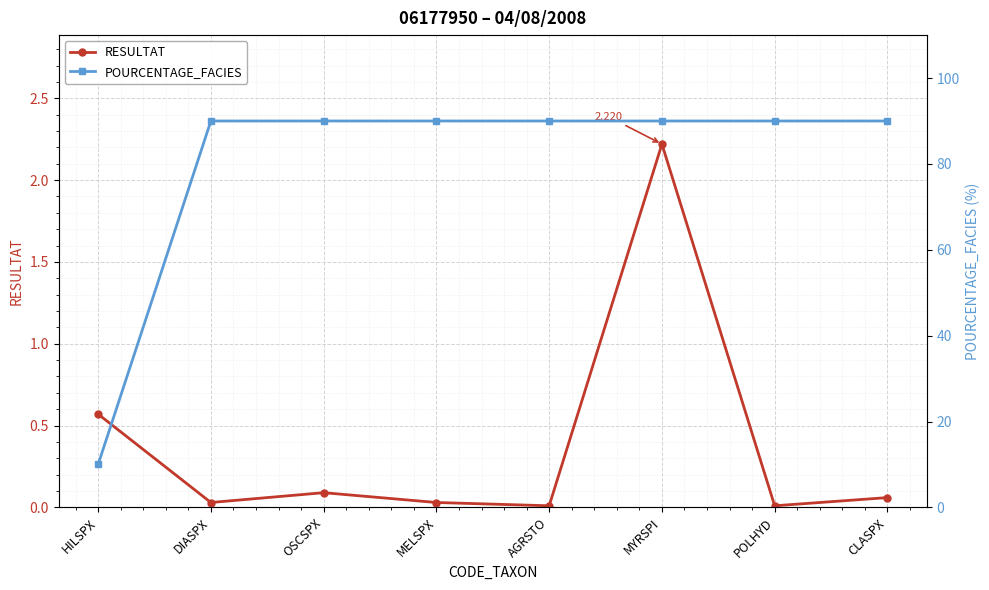

True or false: POURCENTAGE_FACIES and RESULTAT intersect in this chart.

False